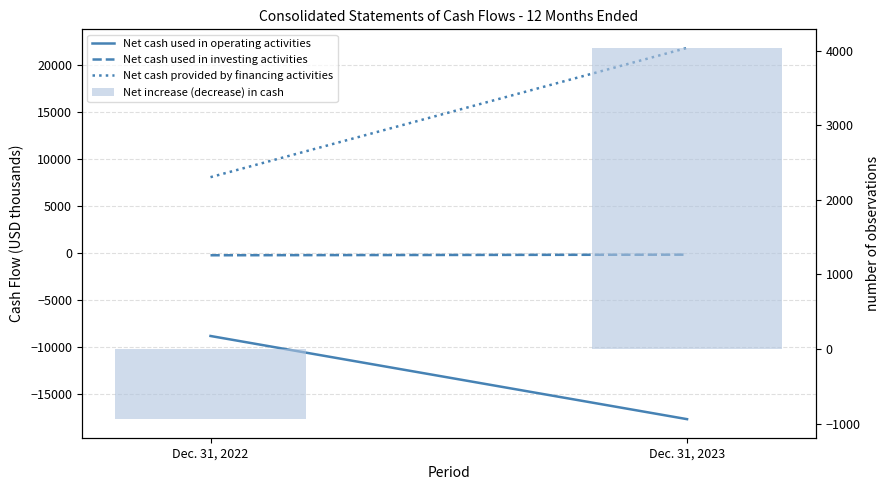

How many categories are shown in the chart?

2